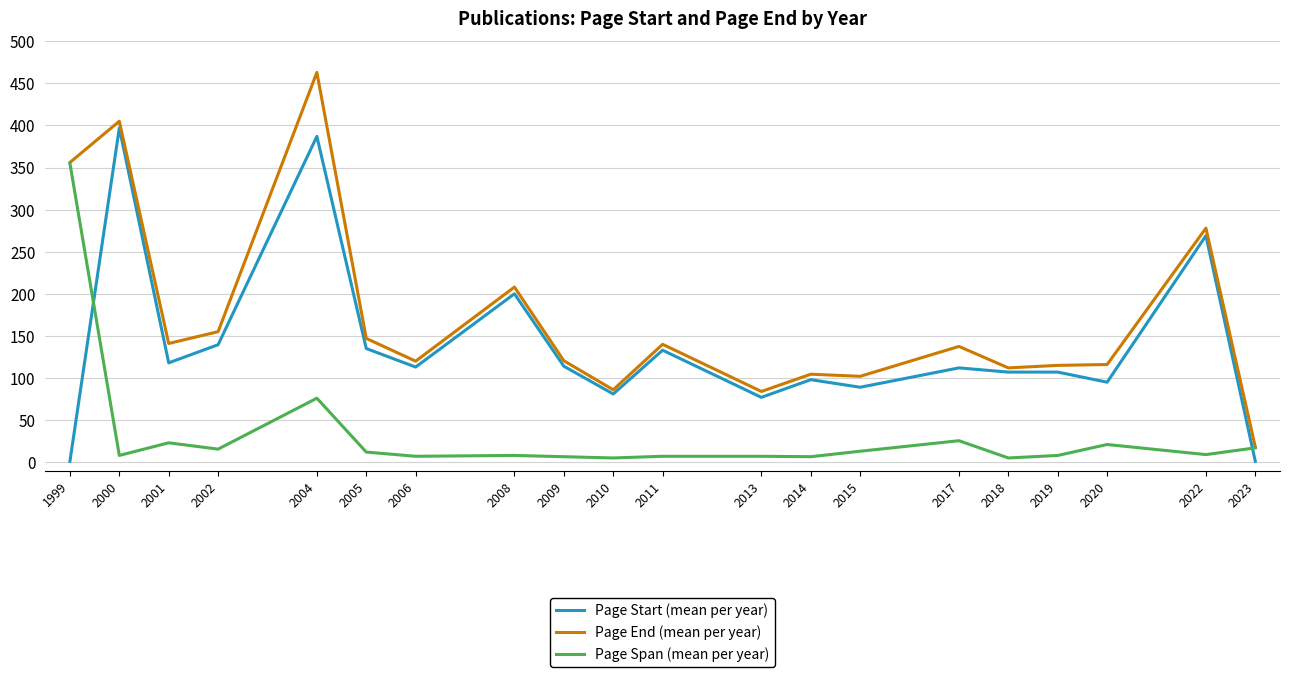

What are all the series names shown in the legend?

Page Start (mean per year), Page End (mean per year), Page Span (mean per year)